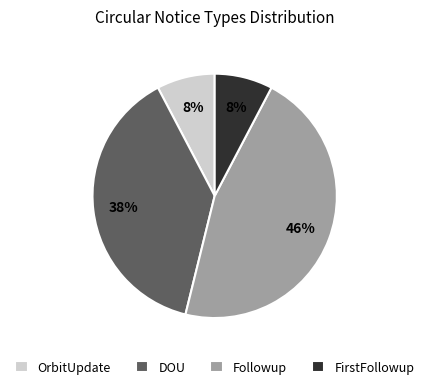

The DOU slice represents 26% of the pie. True or false?

False